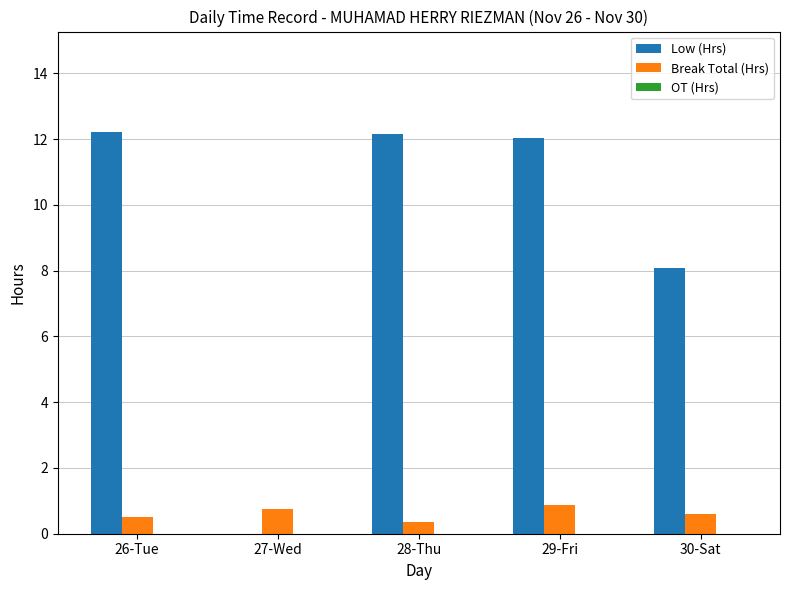

Is it true that Low (Hrs) equals 3.1 at 30-Sat?

False